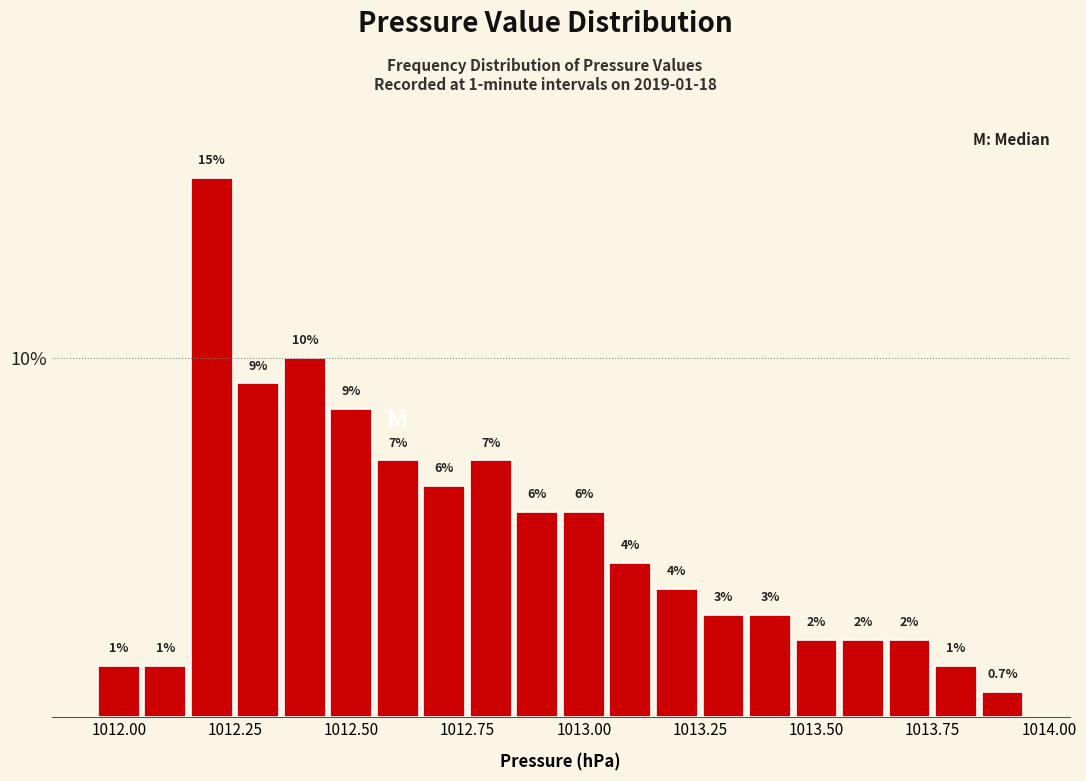

Read against the x-axis, roughly where is the centre of the tallest bar?

1012.20